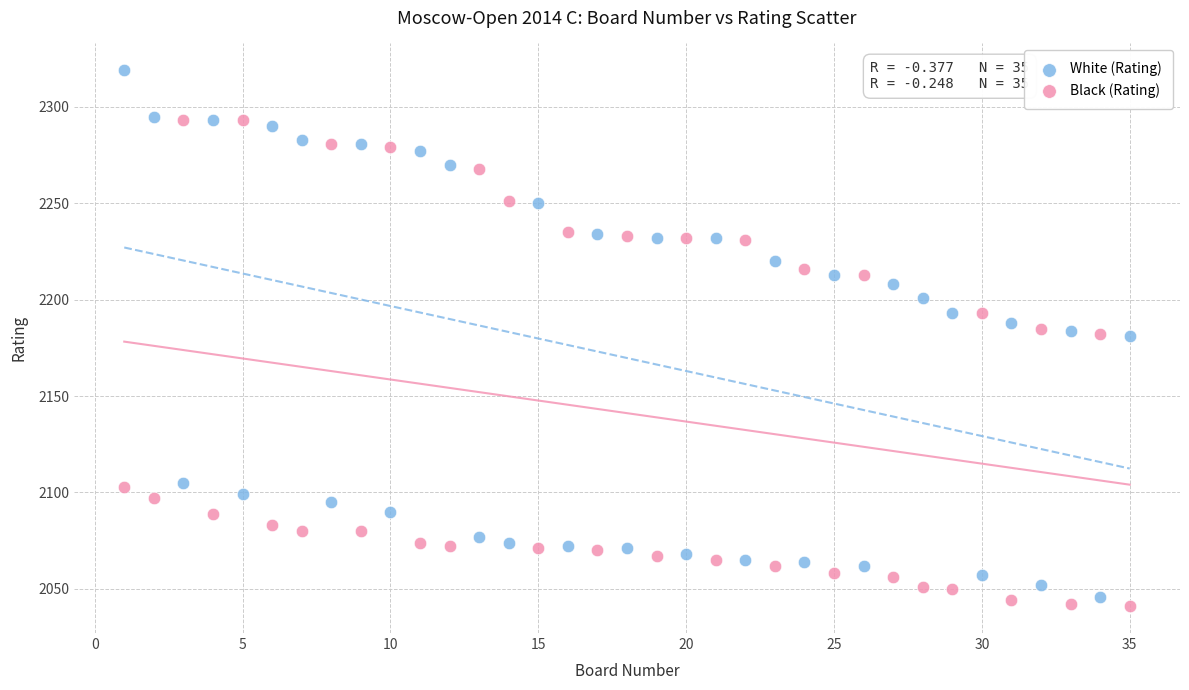

What are all the series names shown in the legend?

White (Rating), Black (Rating)